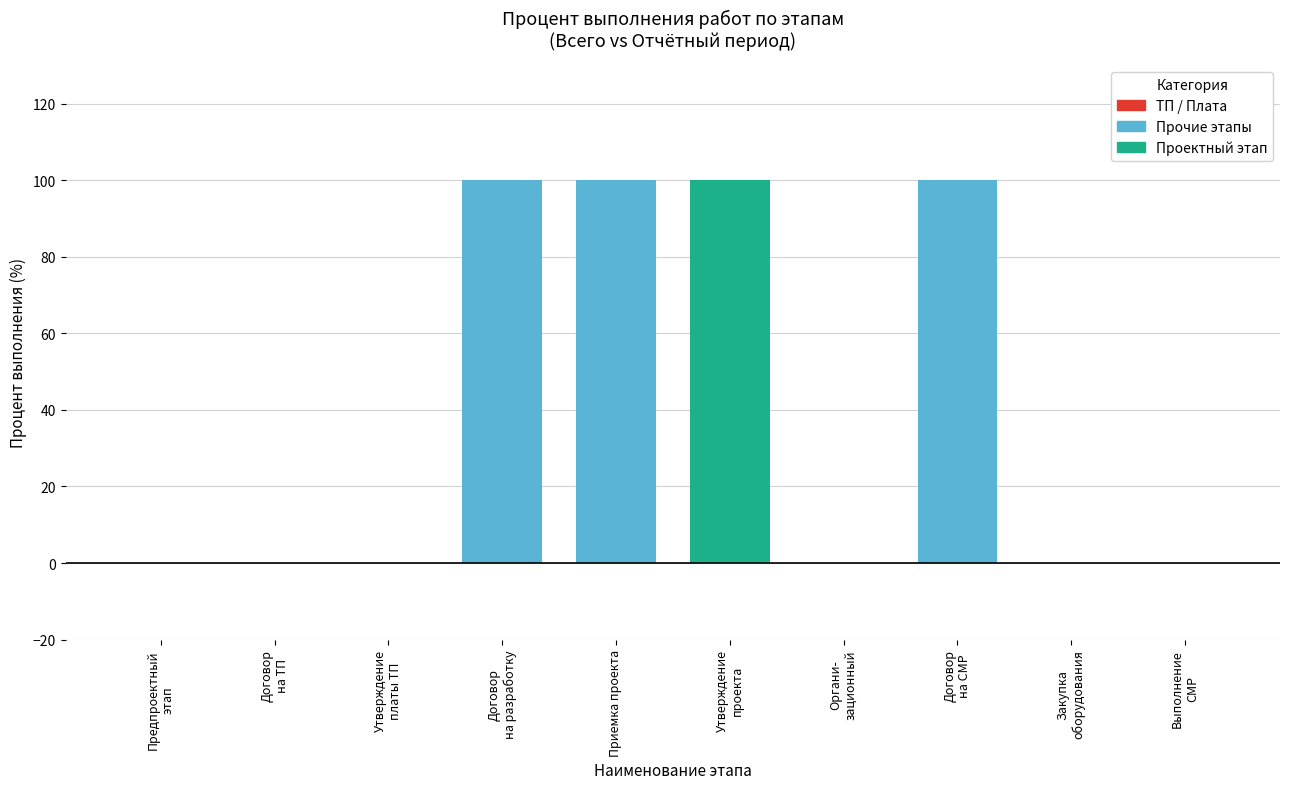

Are the bars horizontal?

No